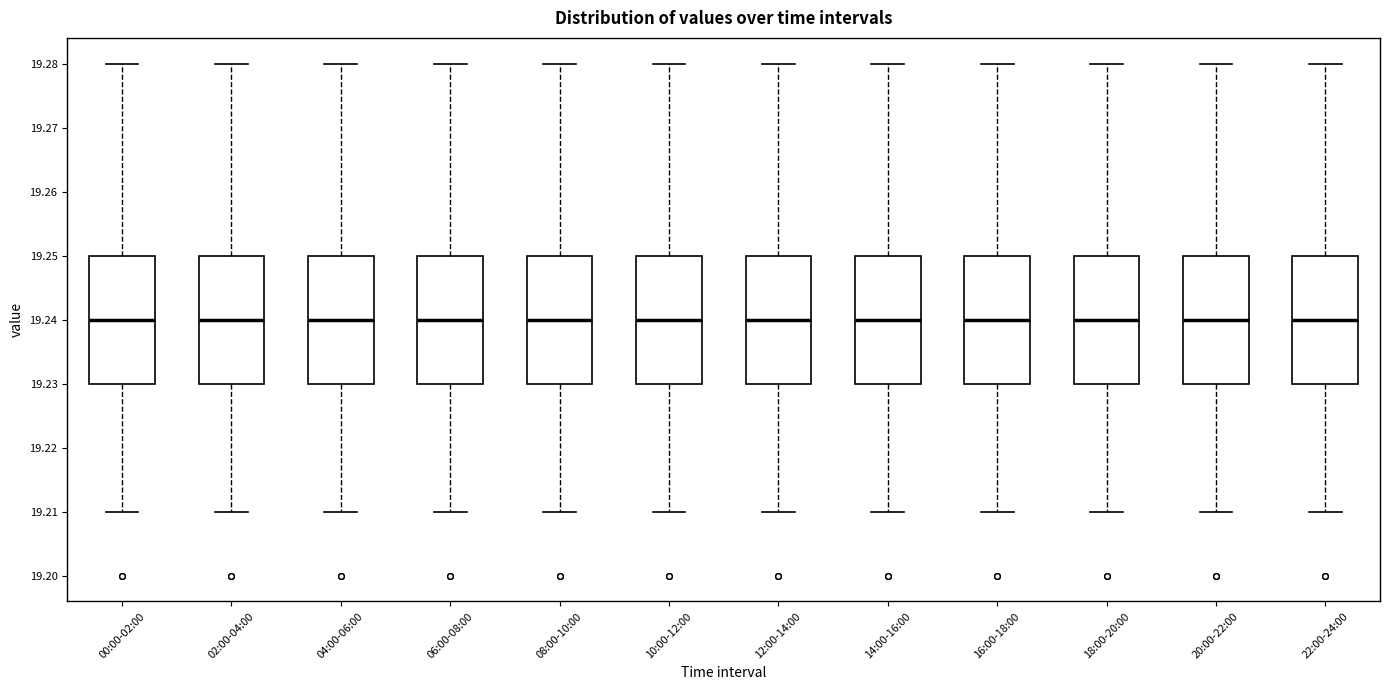

Reading left to right, transcribe this box plot: for each box, give where its median line is, the range the box spans, and where its two whiskers end, as read against the y-axis. The values are not printed on the chart, so give them approximately, as read against the axis.

00:00-02:00: median 19.24, box 19.23 to 19.25, whiskers 19.21 to 19.28
02:00-04:00: median 19.24, box 19.23 to 19.25, whiskers 19.21 to 19.28
04:00-06:00: median 19.24, box 19.23 to 19.25, whiskers 19.21 to 19.28
06:00-08:00: median 19.24, box 19.23 to 19.25, whiskers 19.21 to 19.28
08:00-10:00: median 19.24, box 19.23 to 19.25, whiskers 19.21 to 19.28
10:00-12:00: median 19.24, box 19.23 to 19.25, whiskers 19.21 to 19.28
12:00-14:00: median 19.24, box 19.23 to 19.25, whiskers 19.21 to 19.28
14:00-16:00: median 19.24, box 19.23 to 19.25, whiskers 19.21 to 19.28
16:00-18:00: median 19.24, box 19.23 to 19.25, whiskers 19.21 to 19.28
18:00-20:00: median 19.24, box 19.23 to 19.25, whiskers 19.21 to 19.28
20:00-22:00: median 19.24, box 19.23 to 19.25, whiskers 19.21 to 19.28
22:00-24:00: median 19.24, box 19.23 to 19.25, whiskers 19.21 to 19.28